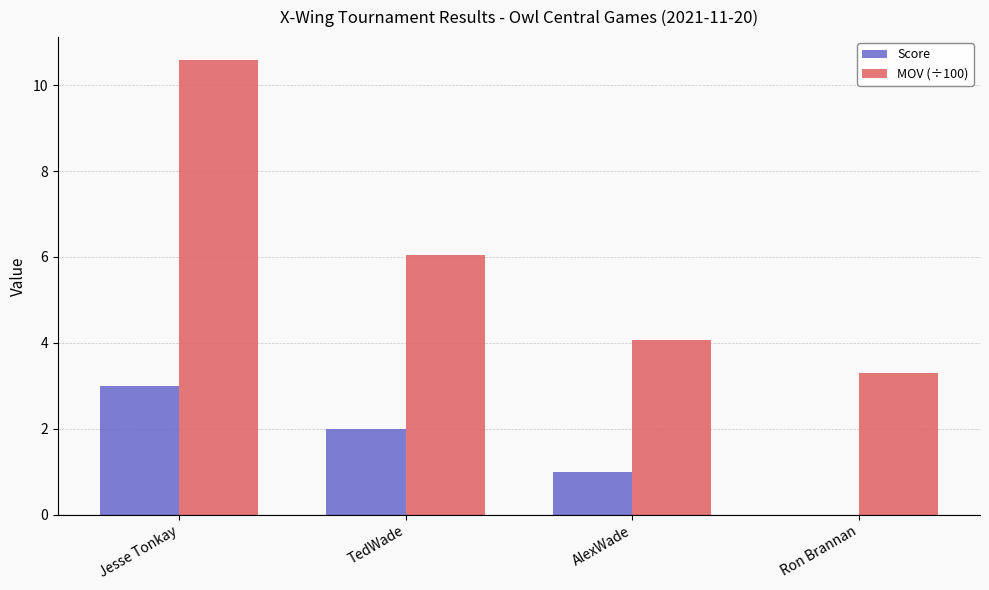

Between TedWade and AlexWade, which series saw the biggest shift?

MOV (÷100)